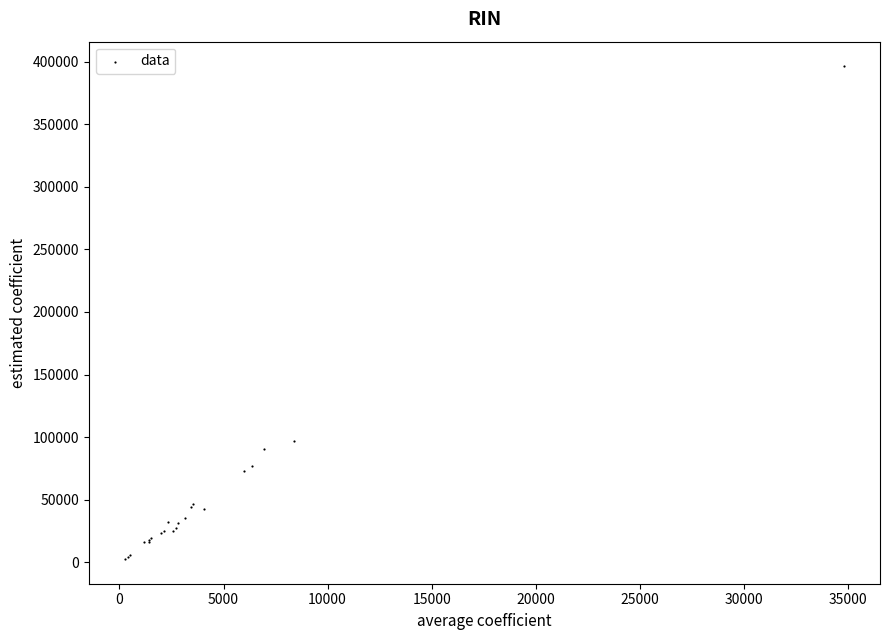

What Y value in the scatter plot is closest to 199405?

96760